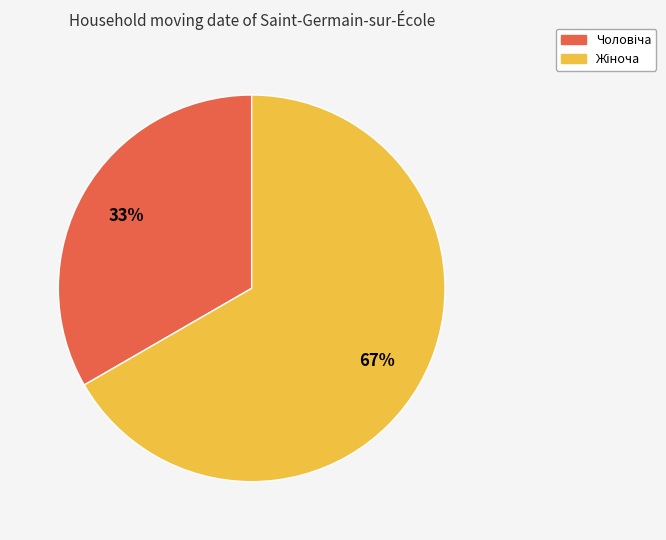

To the nearest percent, what is the average slice percentage?

50%